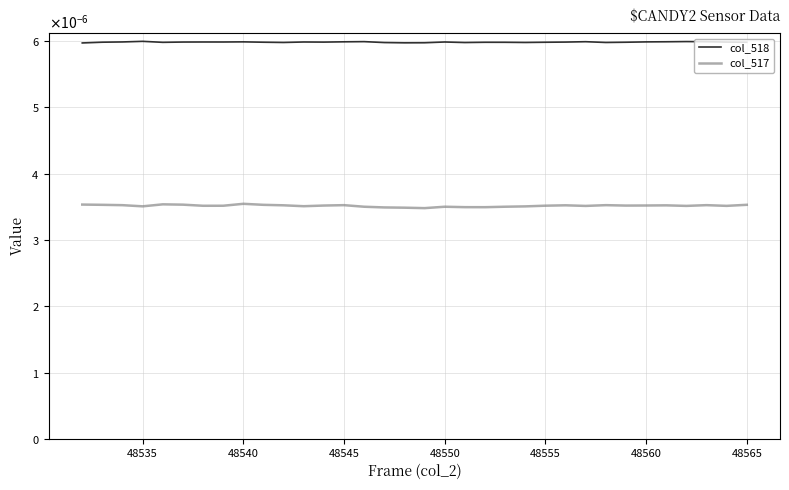

Is this an area chart (filled region under the line)?

No